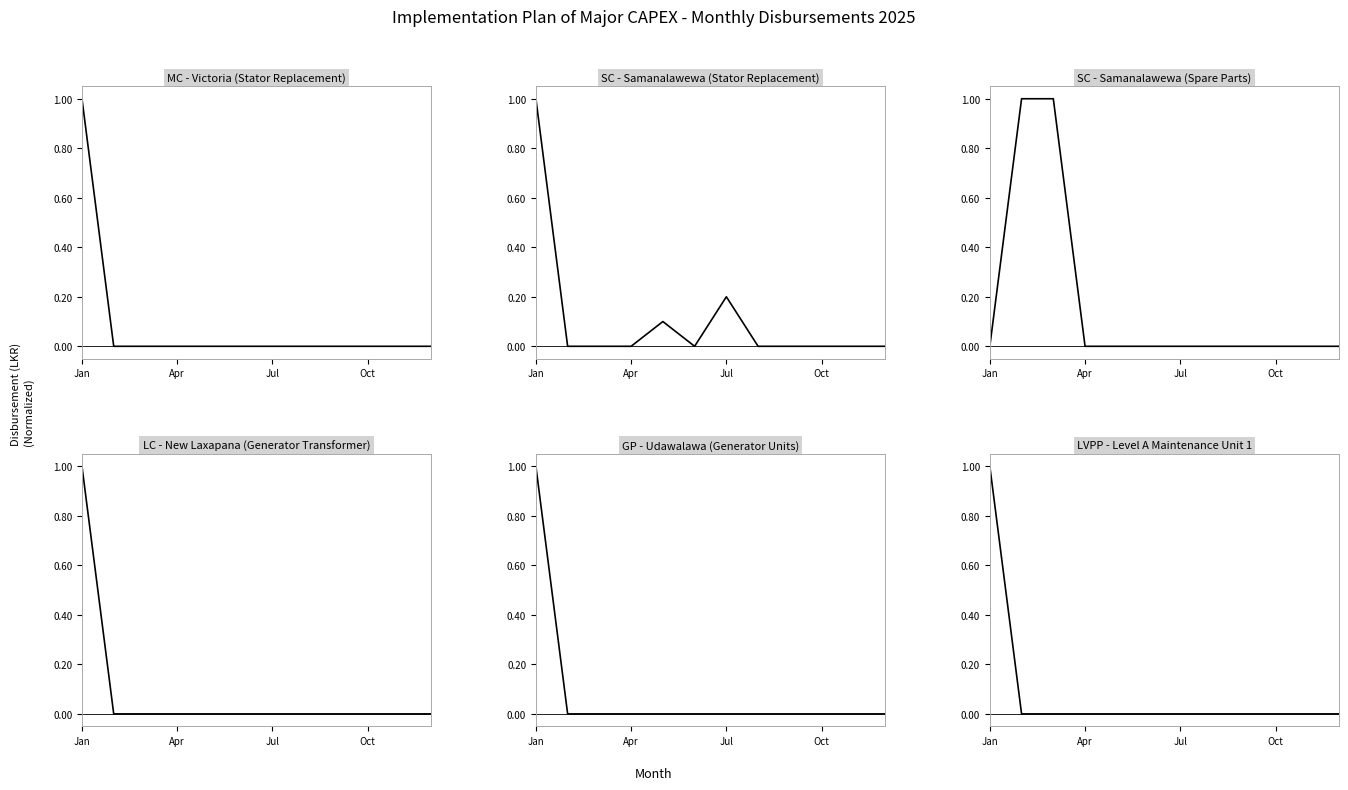

Which label corresponds to the largest value in the chart?

Jan